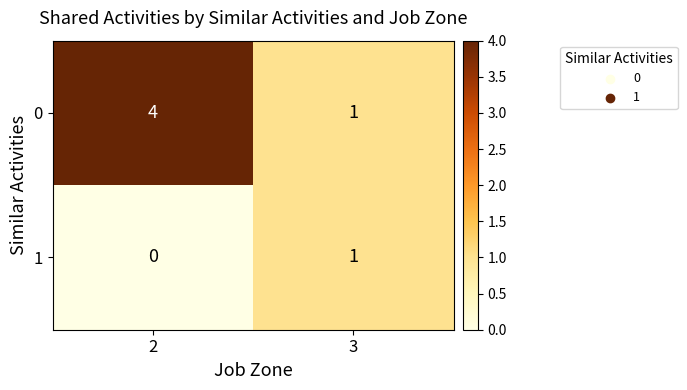

Reading left to right, list all the values displayed in this chart.

0: 4	1
1: 0	1